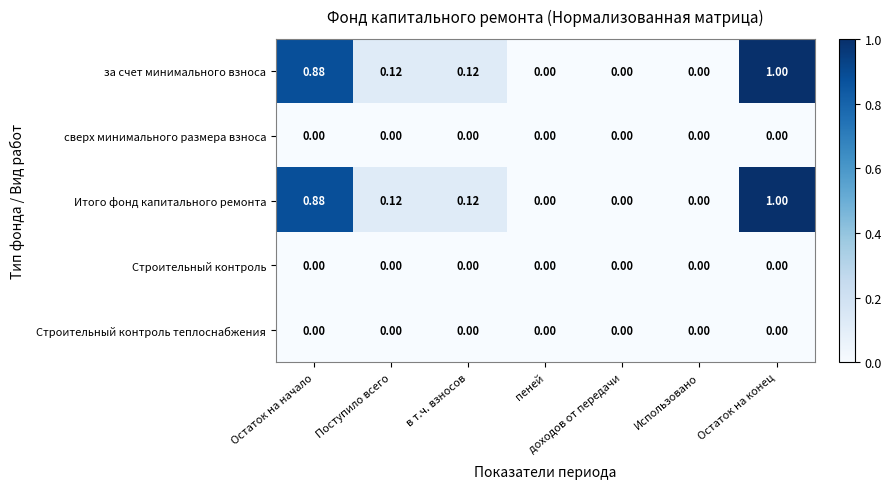

At which category is the sum across all series the highest?

Остаток на конец